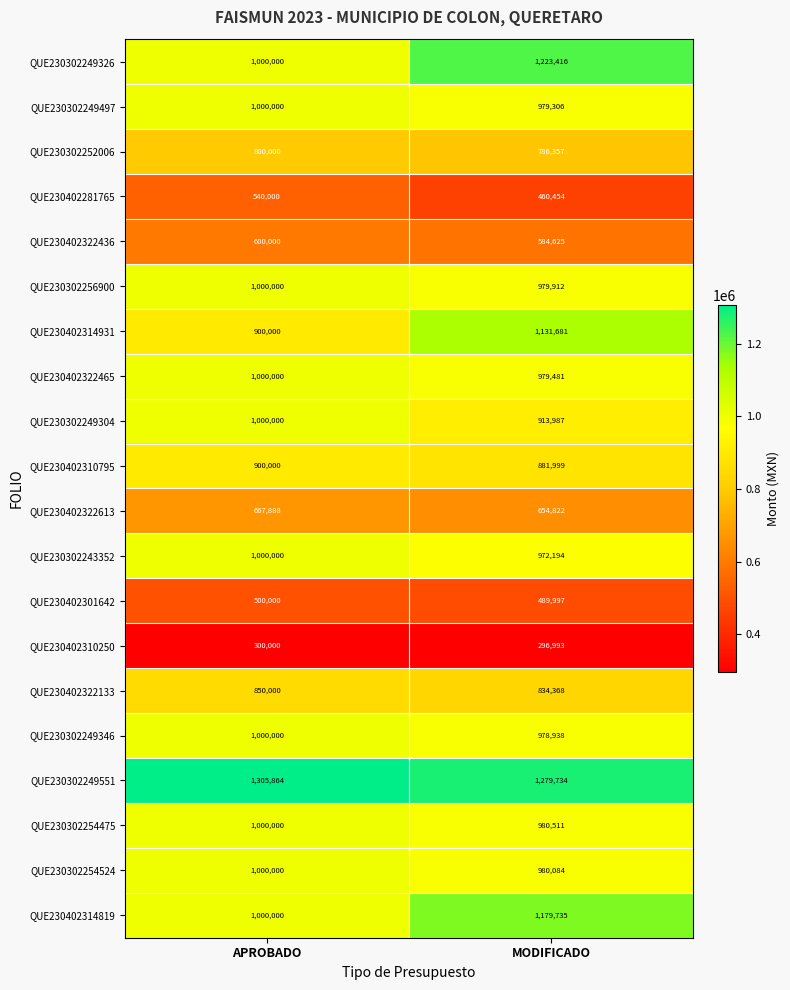

Which label corresponds to the largest value in the chart?

APROBADO